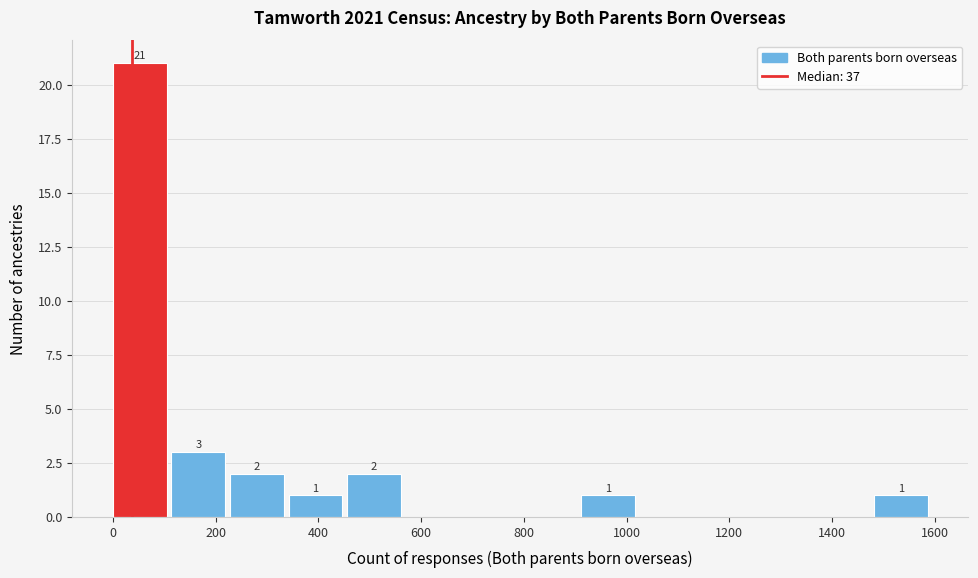

Over which range of the x-axis is the bar tallest?

0 to 120